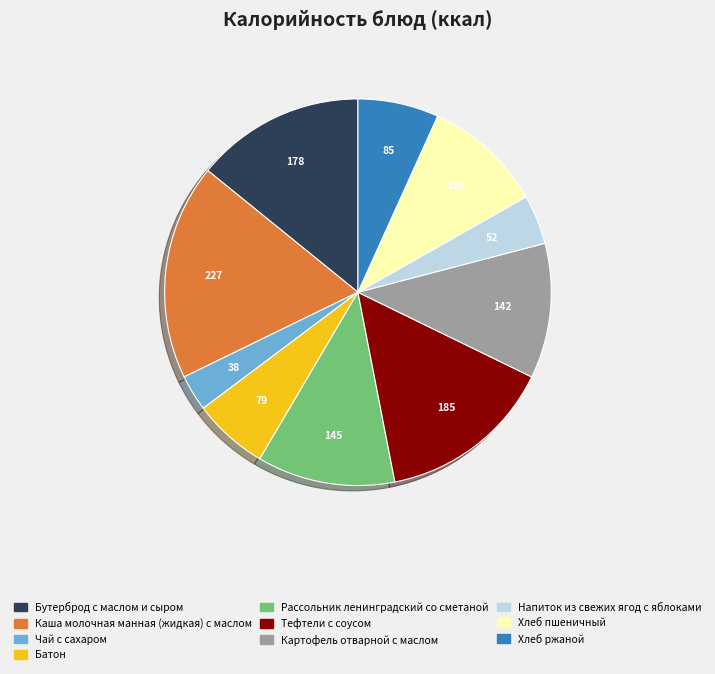

Which category has the biggest portion of the pie?

Каша молочная манная (жидкая) с маслом